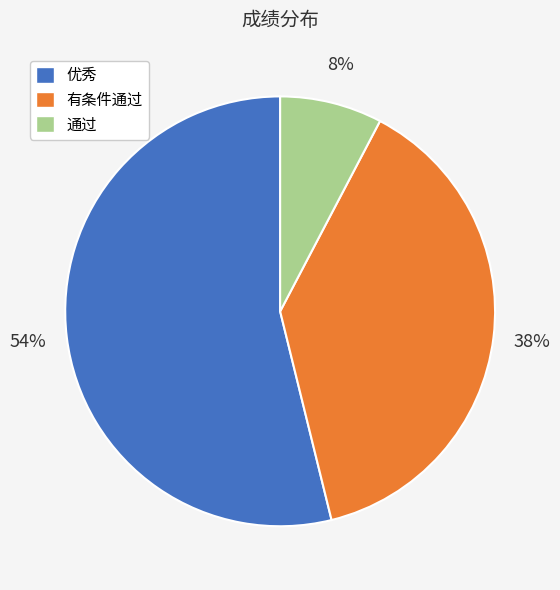

Rank the categories by value from lowest to highest.

通过, 有条件通过, 优秀